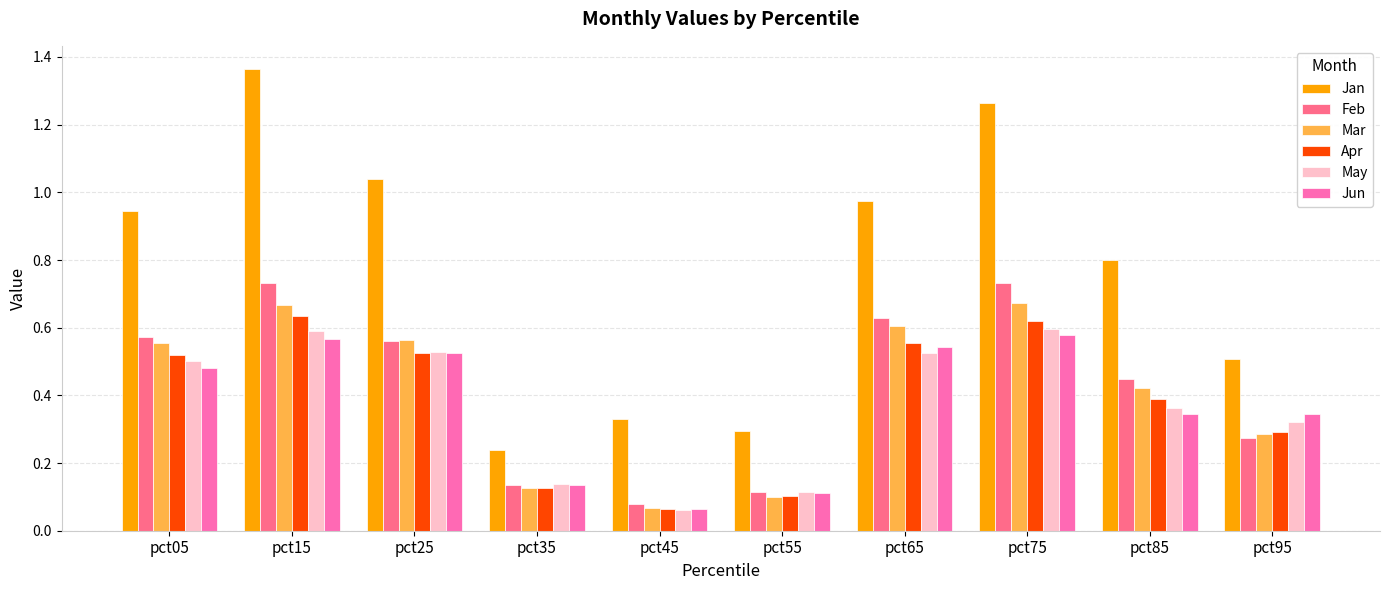

What are all the series names shown in the legend?

Jan, Feb, Mar, Apr, May, Jun